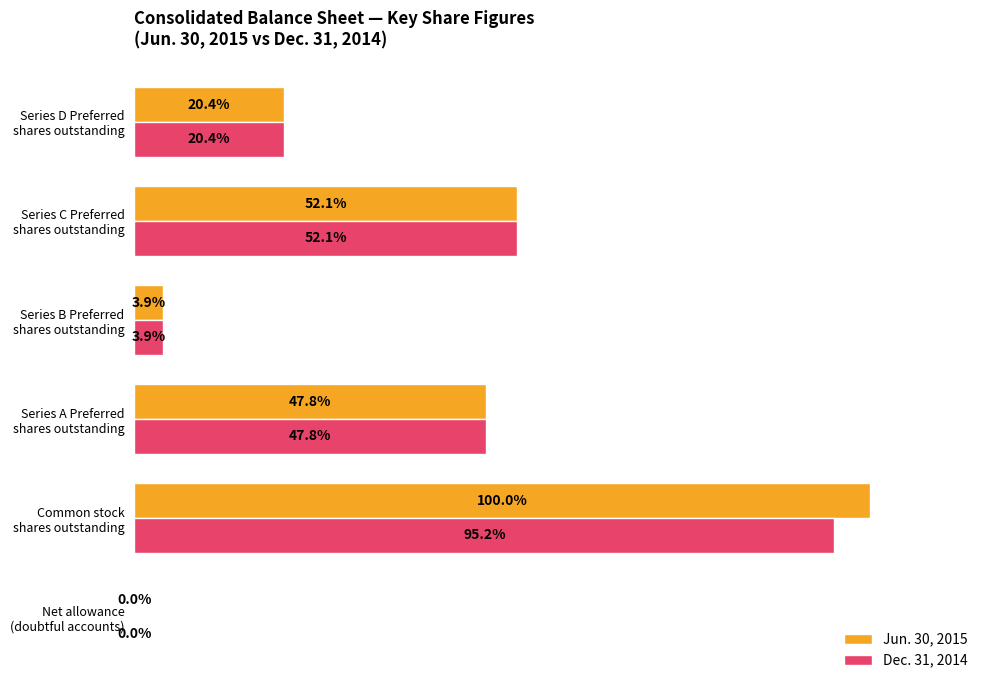

Which series has the largest total across all categories?

Jun. 30, 2015